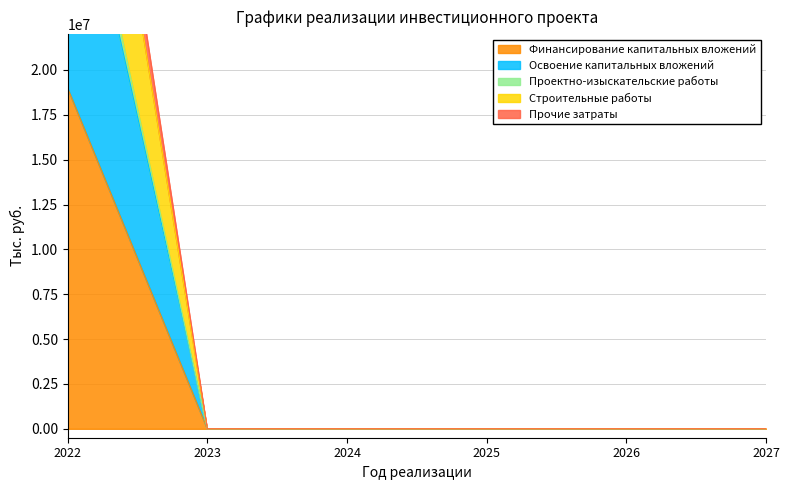

How many values in the Строительные работы series exceed 0?

1